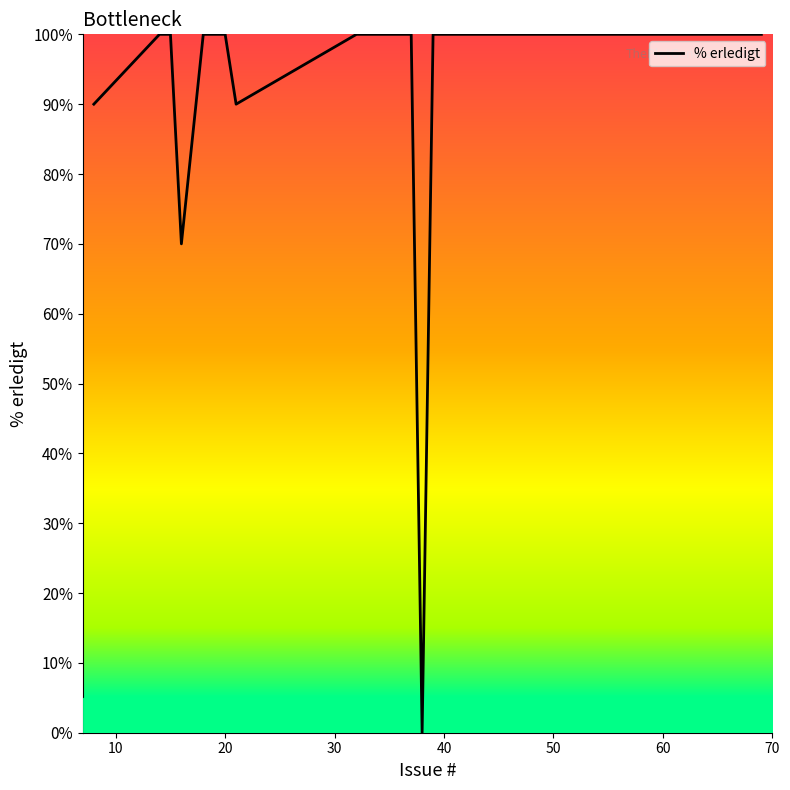

What is the greatest value displayed?

100